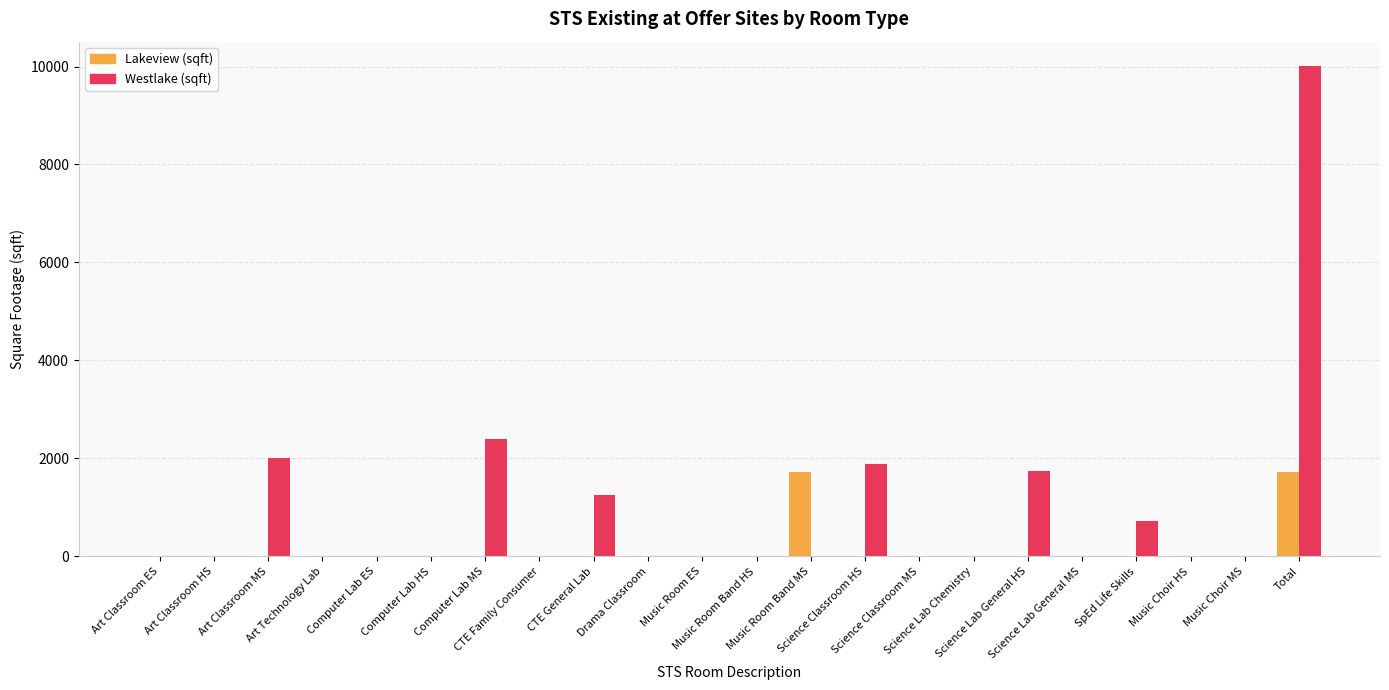

How many groups of bars are there?

22